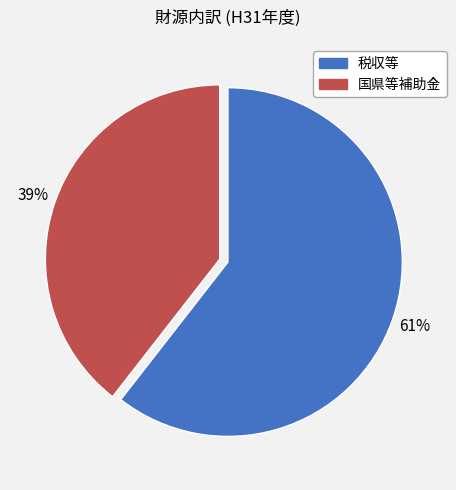

Which has a higher value, 国県等補助金 or 税収等?

税収等